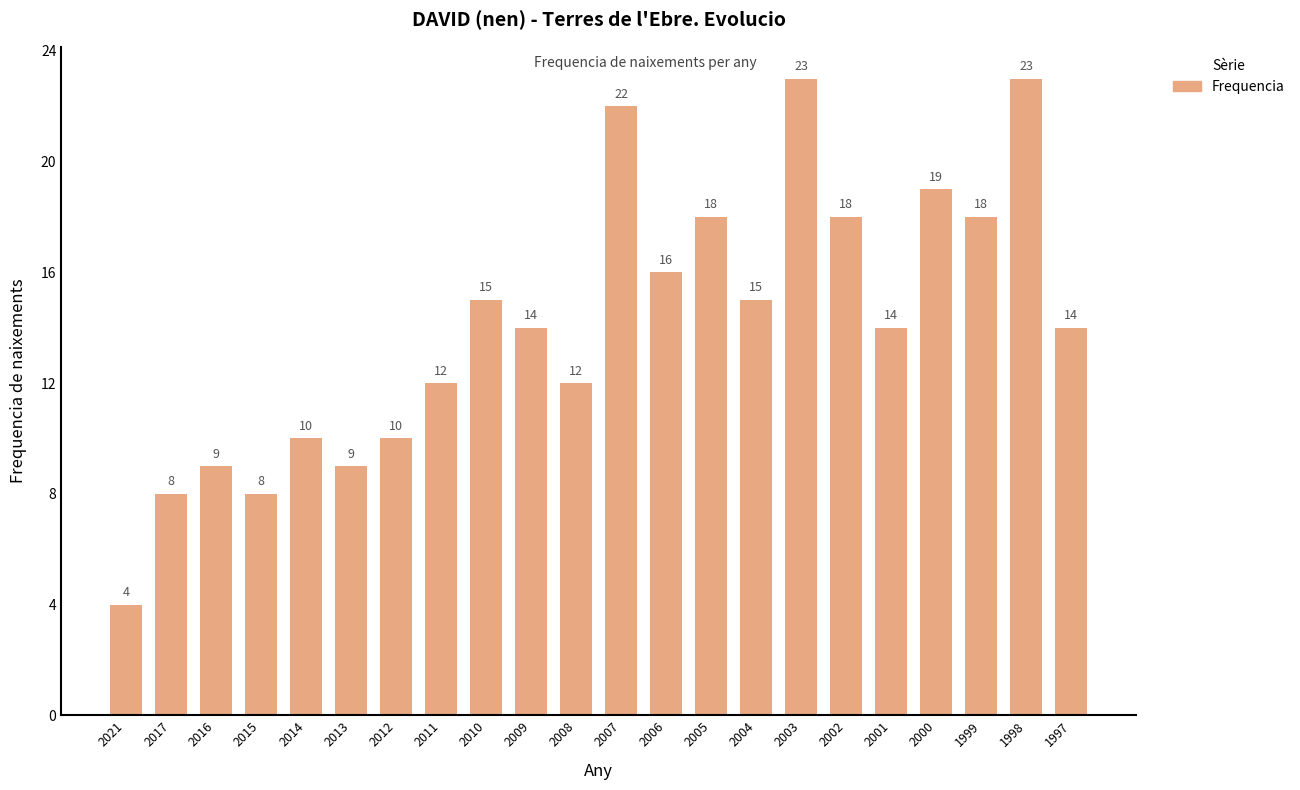

At which label does the data first exceed 14?

2010